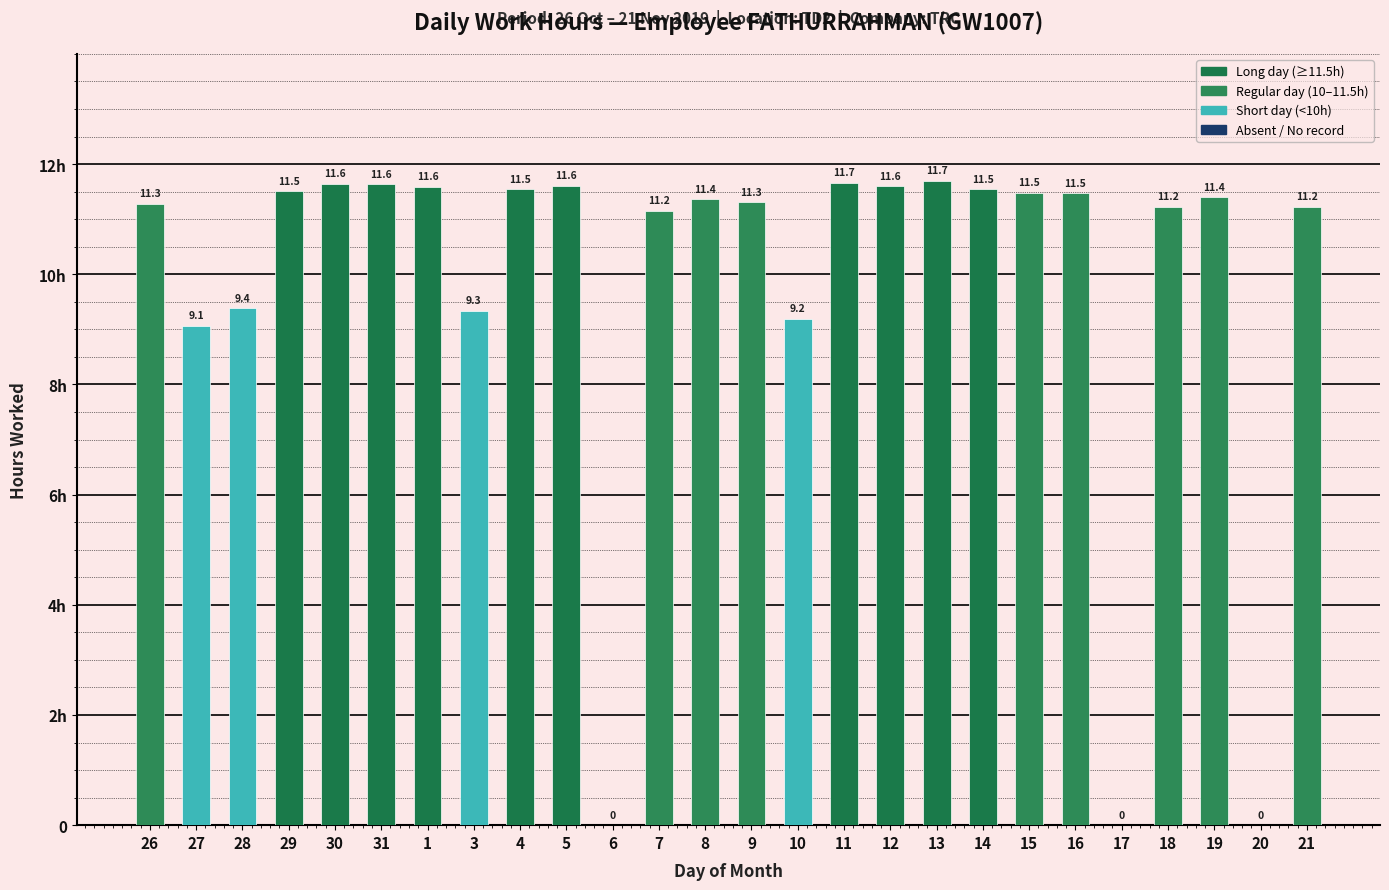

List the labels in order of value, largest first.

13, 11, 30, 31, 5, 12, 1, 4, 14, 29, 15, 16, 19, 8, 9, 26, 18, 21, 7, 28, 3, 10, 27, 6, 17, 20